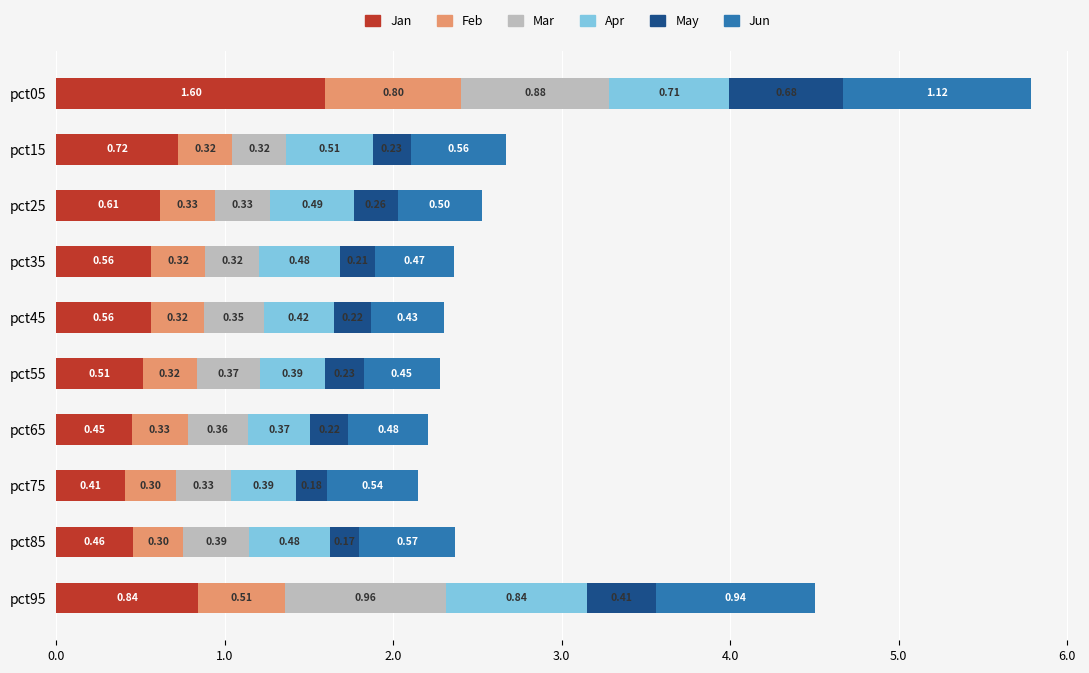

At which category is the sum across all series the highest?

pct05